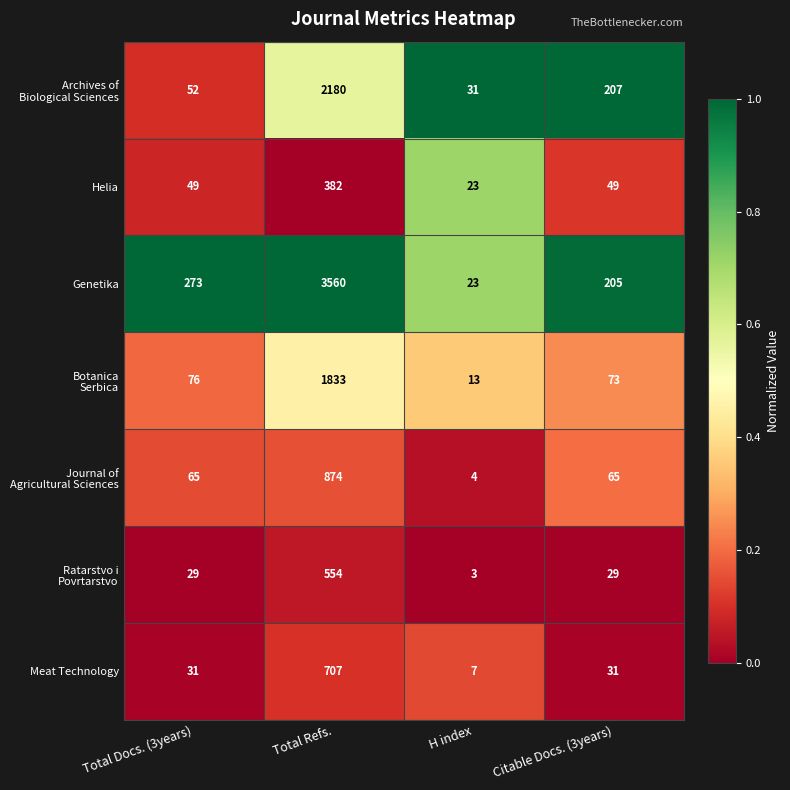

Count the number of data series in this chart.

7